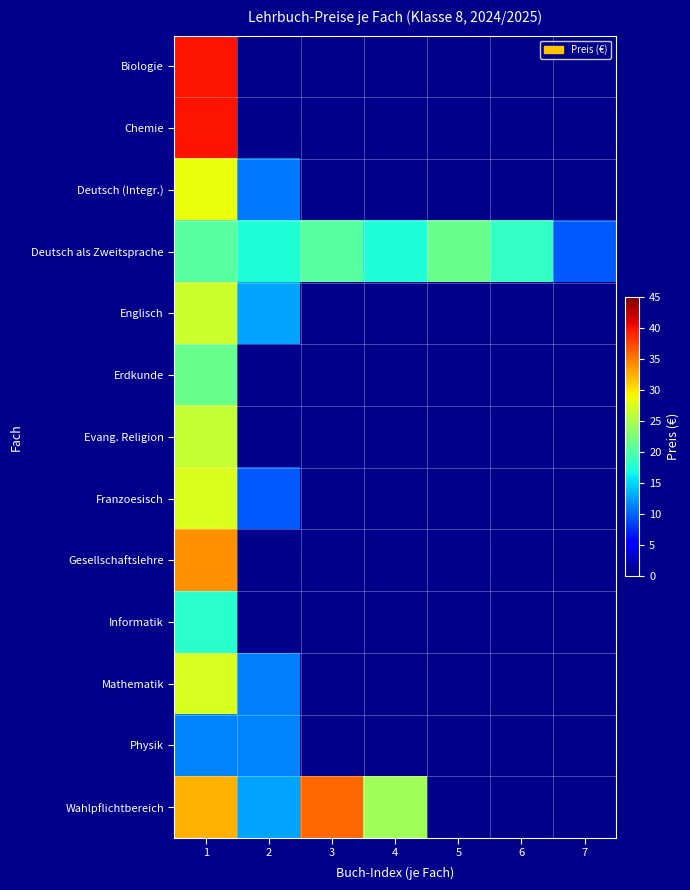

At which category does the chart reach its peak across all series?

1